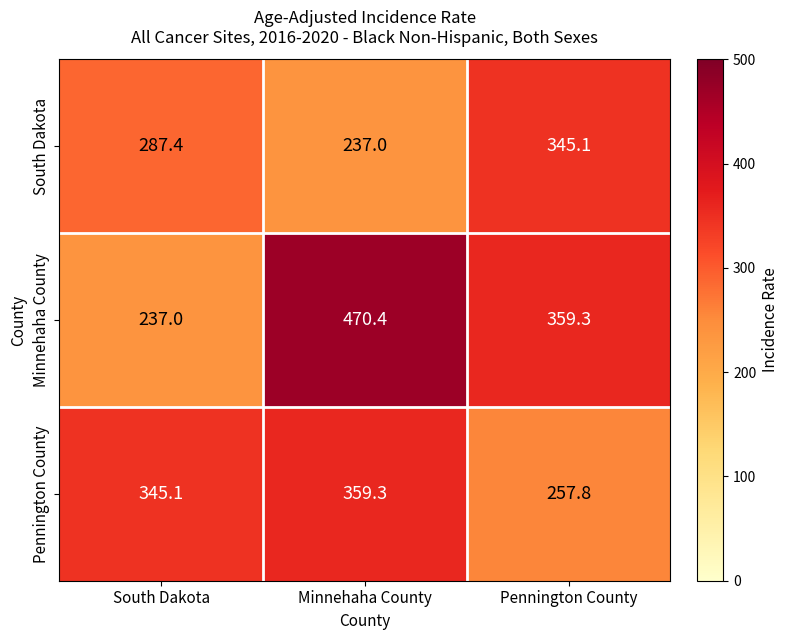

What is the minimum value shown in the chart?

237.0